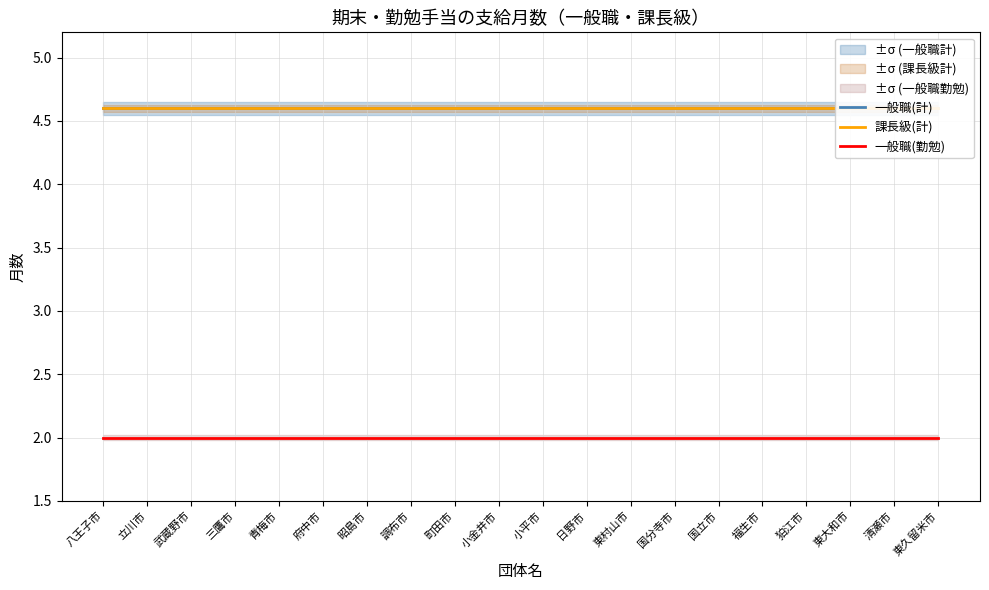

What position from the left is 東大和市?

18